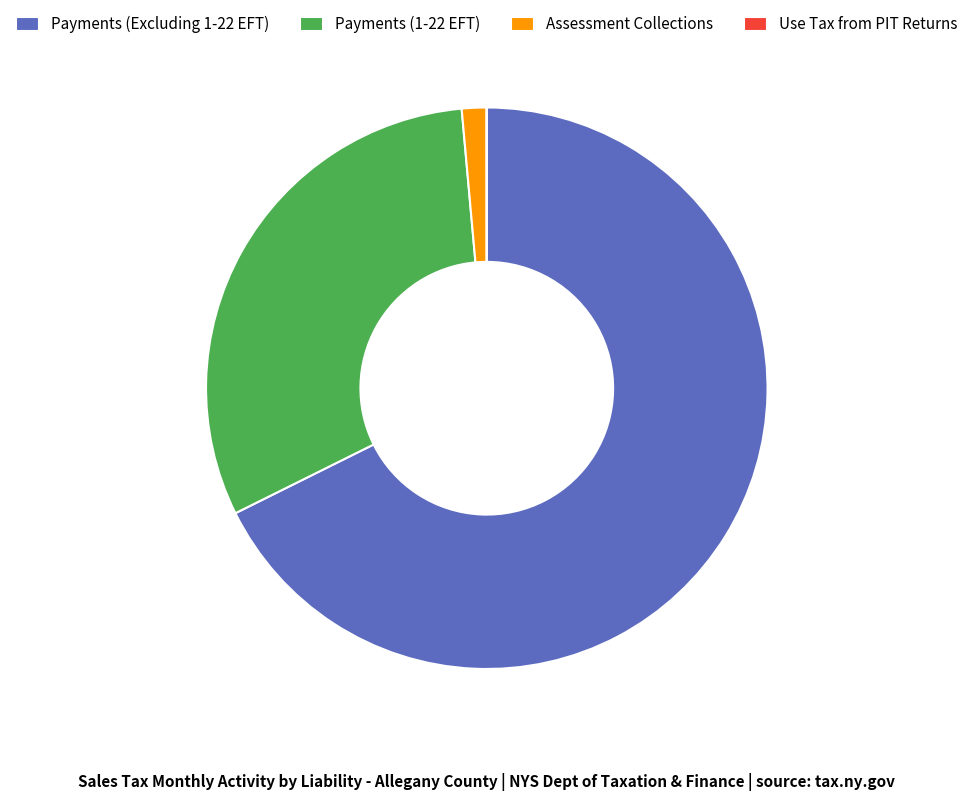

Which slice is the largest?

Payments (Excluding 1-22 EFT)